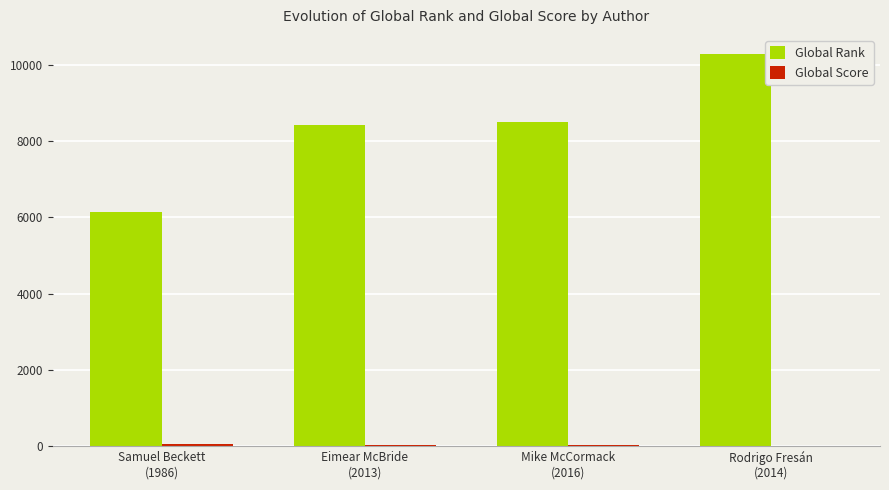

What is the maximum value shown in the chart?

10273